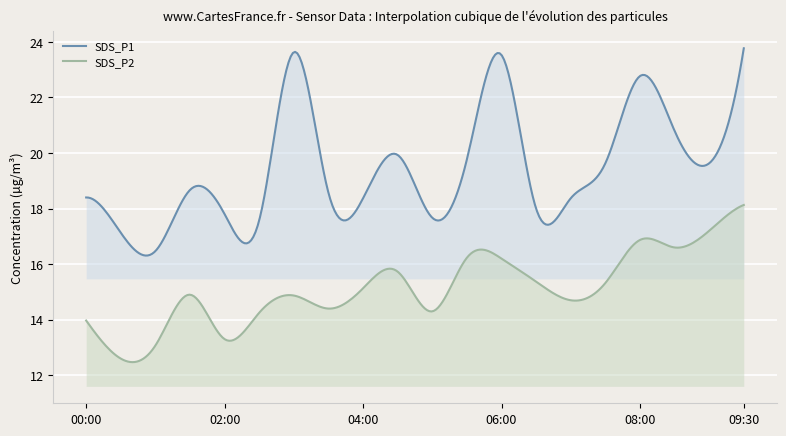

Read the SDS_P1 value at 00:00.

18.4